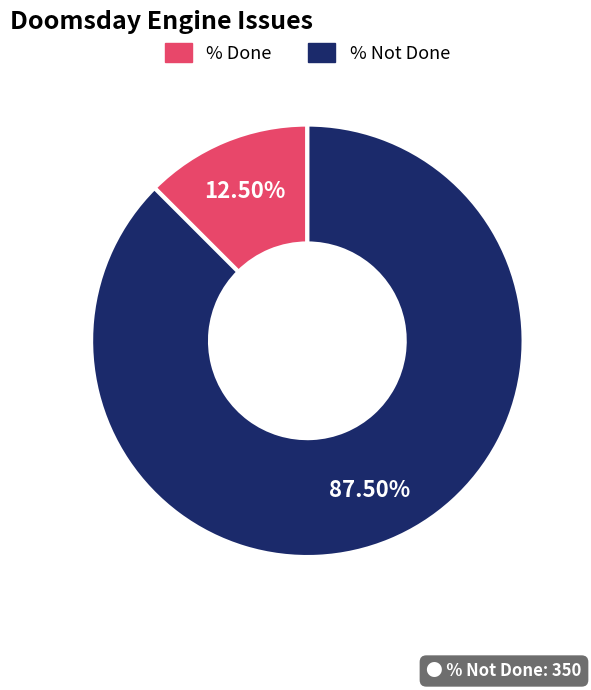

Which slice is the largest?

% Not Done